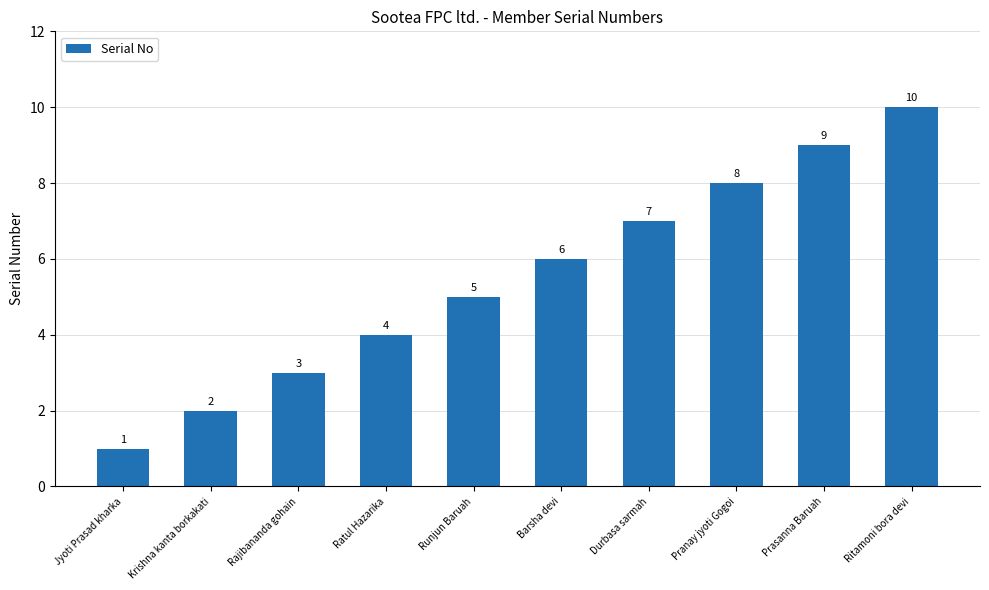

What is the greatest value displayed?

10